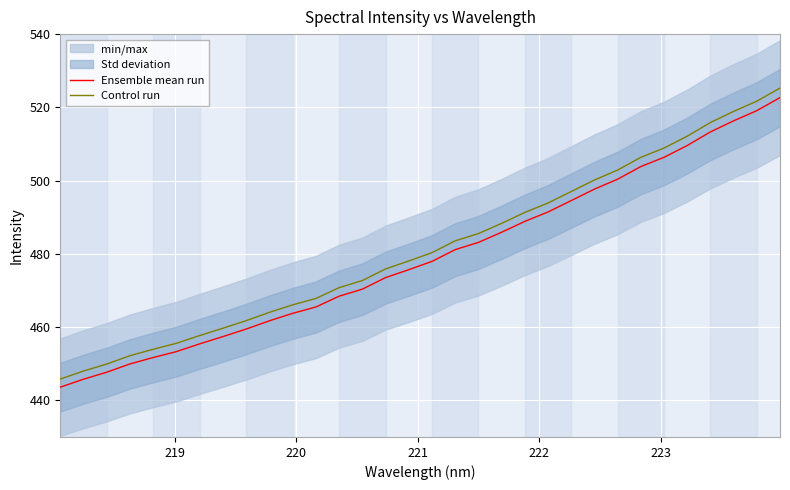

True or false: Ensemble mean run and Control run cross at least once.

False